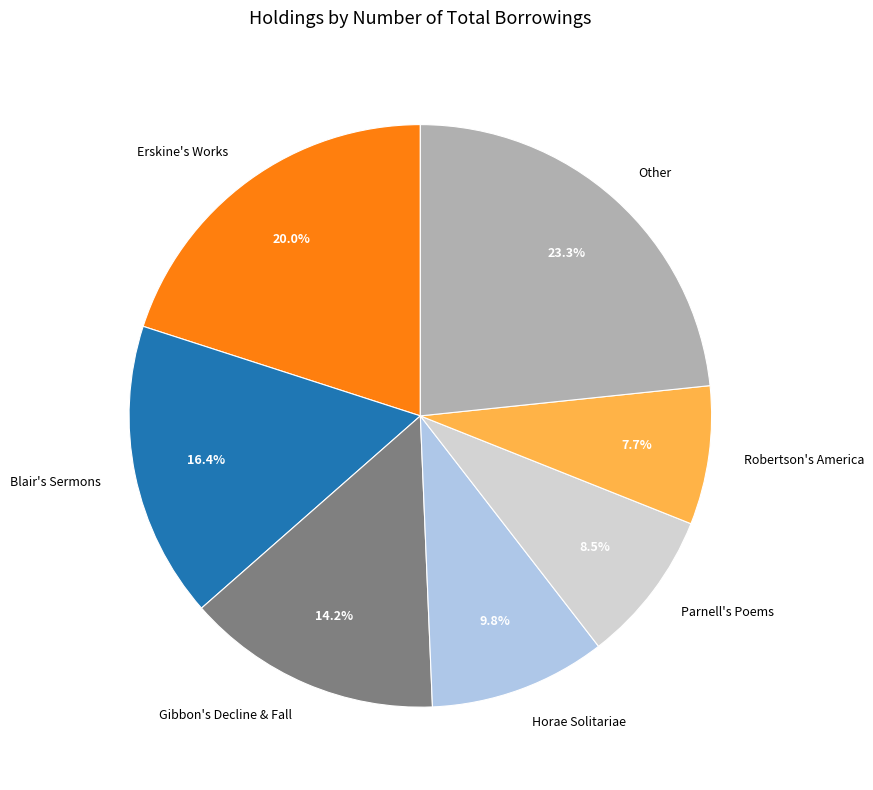

Is there a majority slice in this chart?

No